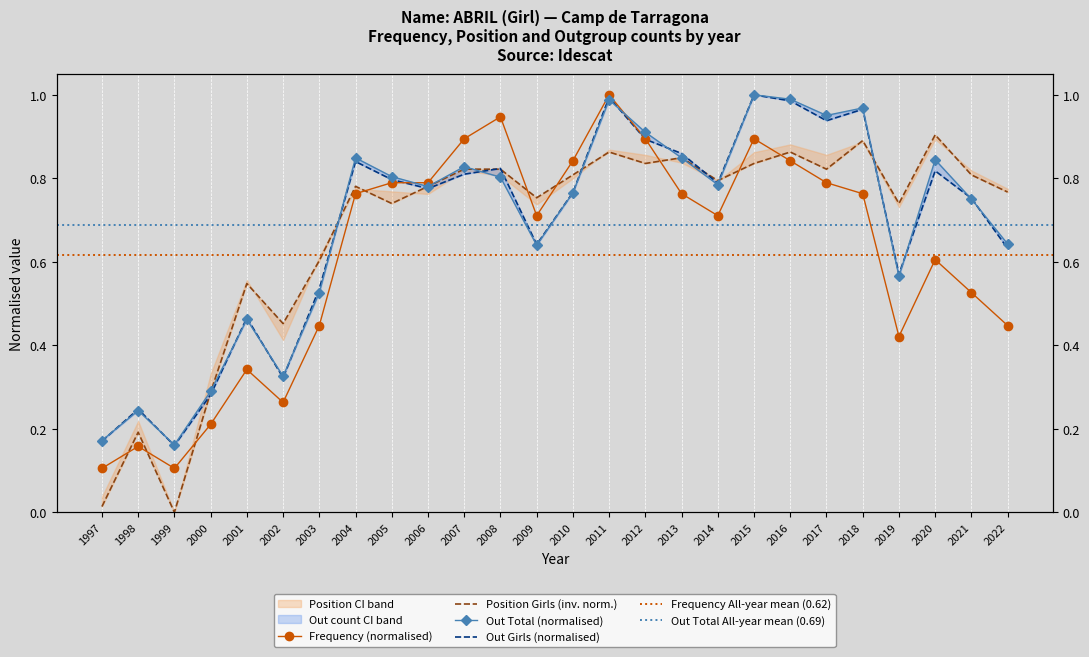

At which category does Frequency reach its first local peak?

1998